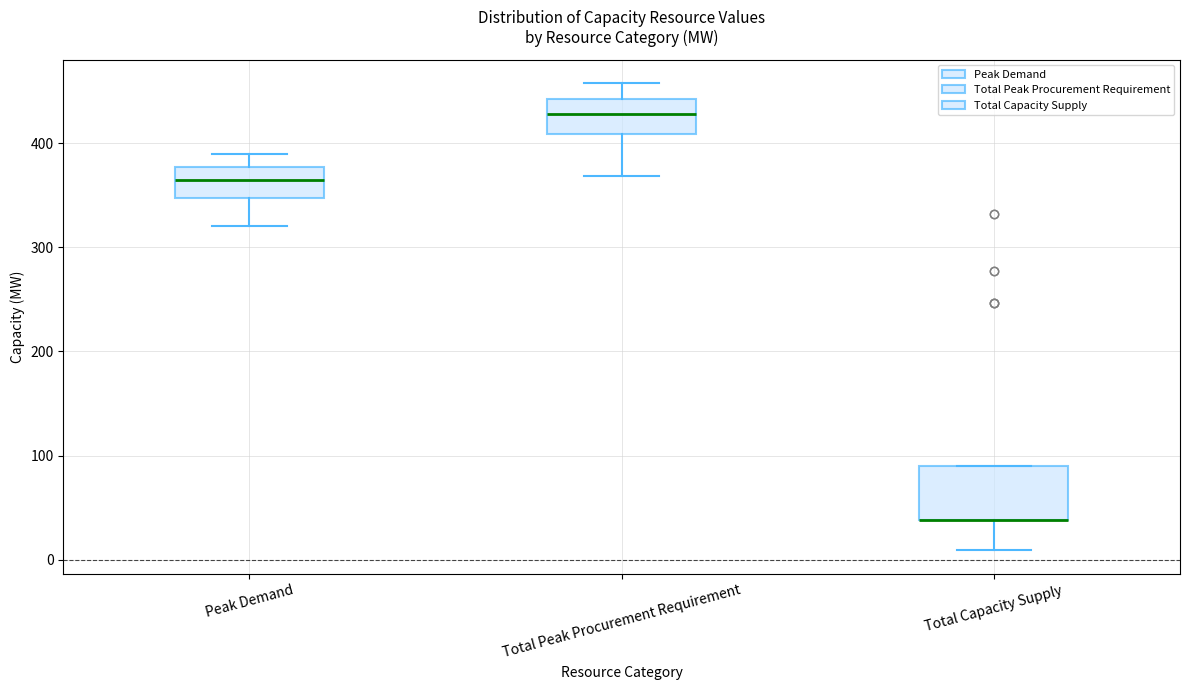

Which box is the tallest, from its lower edge to its upper edge?

Total Capacity Supply